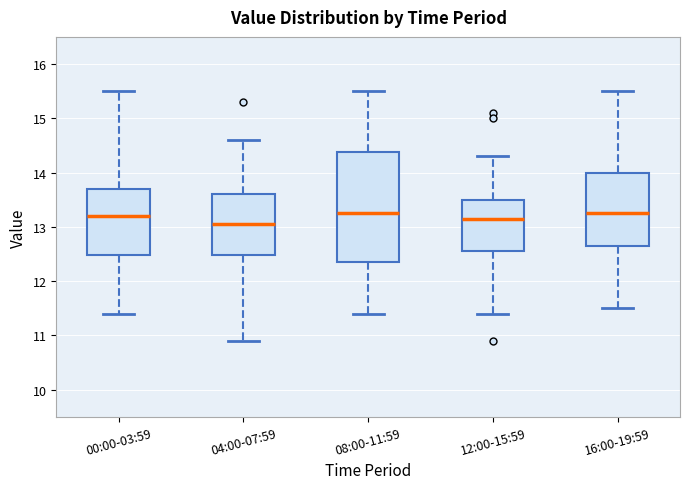

Which box is the tallest, from its lower edge to its upper edge?

08:00-11:59